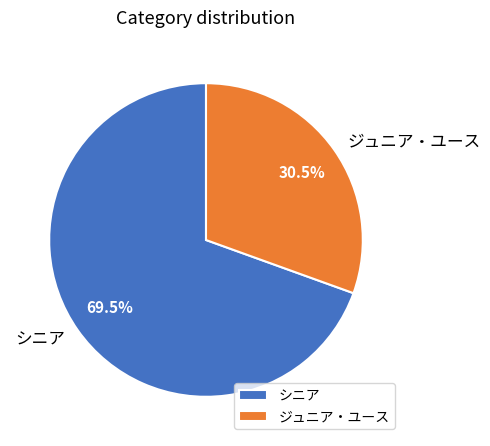

What percentage is NOT represented by ジュニア・ユース?

69.5%